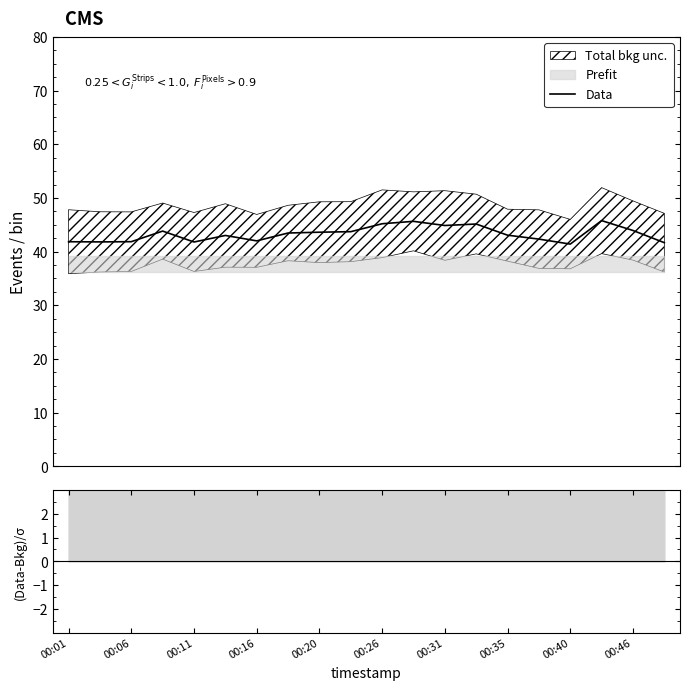

What is the highest value of the Data series?

45.8